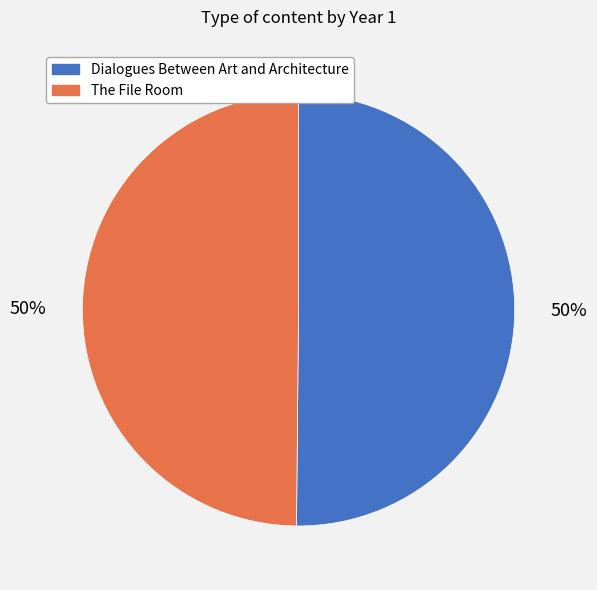

The Dialogues Between Art and Architecture slice represents 41% of the pie. True or false?

False